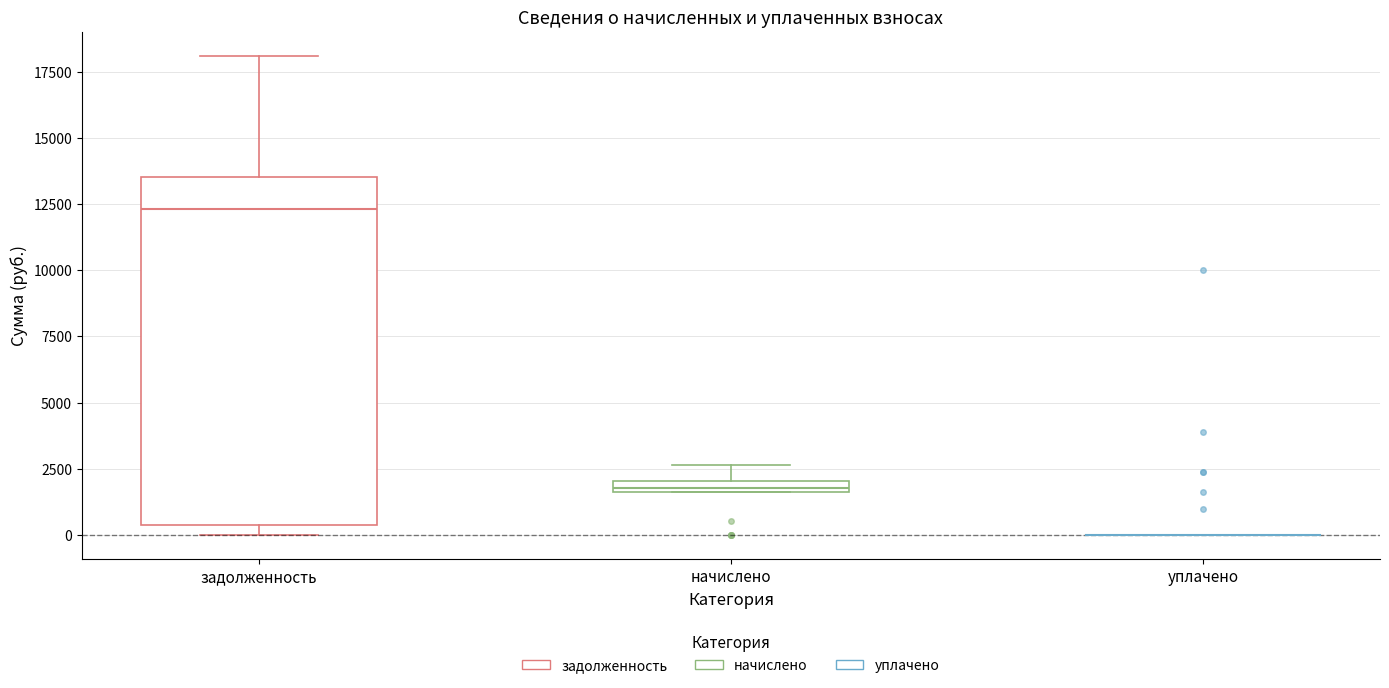

Comparing the boxes themselves (not the whiskers), which one is the tallest?

задолженность